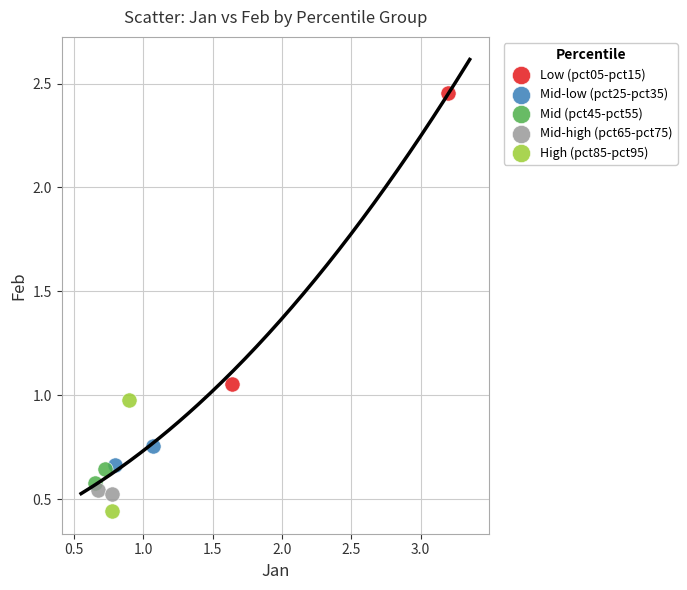

Which series reaches the maximum Y coordinate?

Low (pct05-pct15)